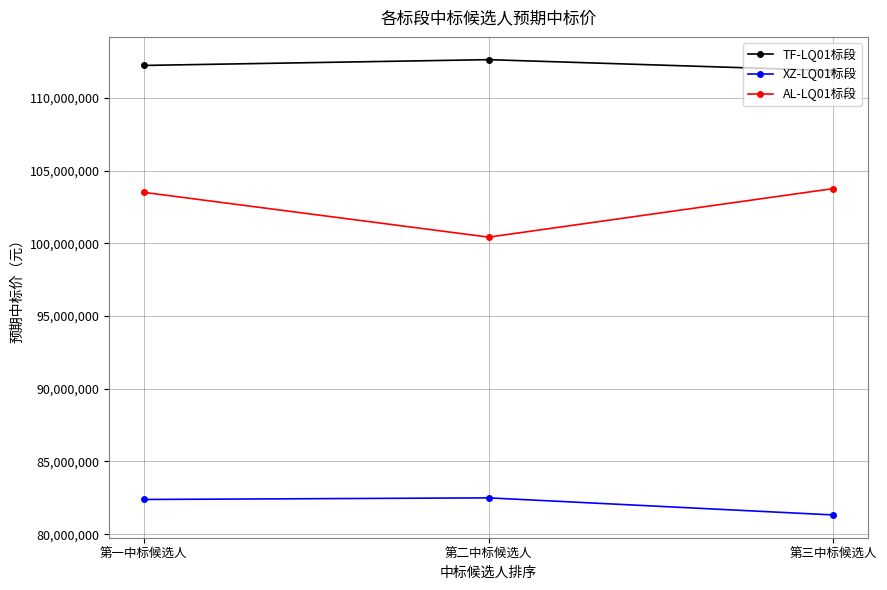

What is the minimum value shown in the chart?

81321480